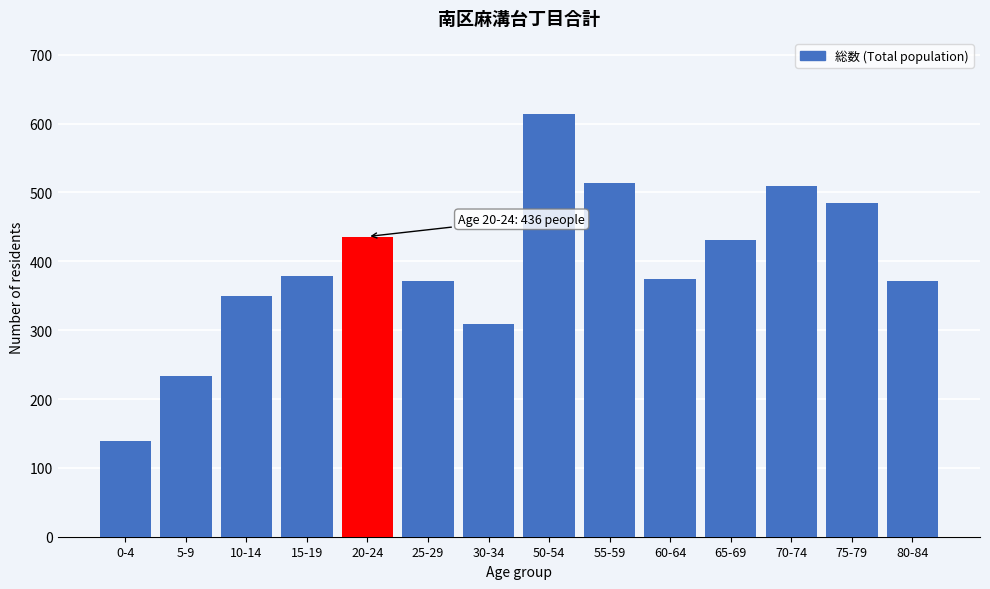

Reading left to right, transcribe all the data shown in this chart.

0-4=139	5-9=233	10-14=350	15-19=379	20-24=436	25-29=371	30-34=309	50-54=614	55-59=514	60-64=375	65-69=431	70-74=509	75-79=485	80-84=371